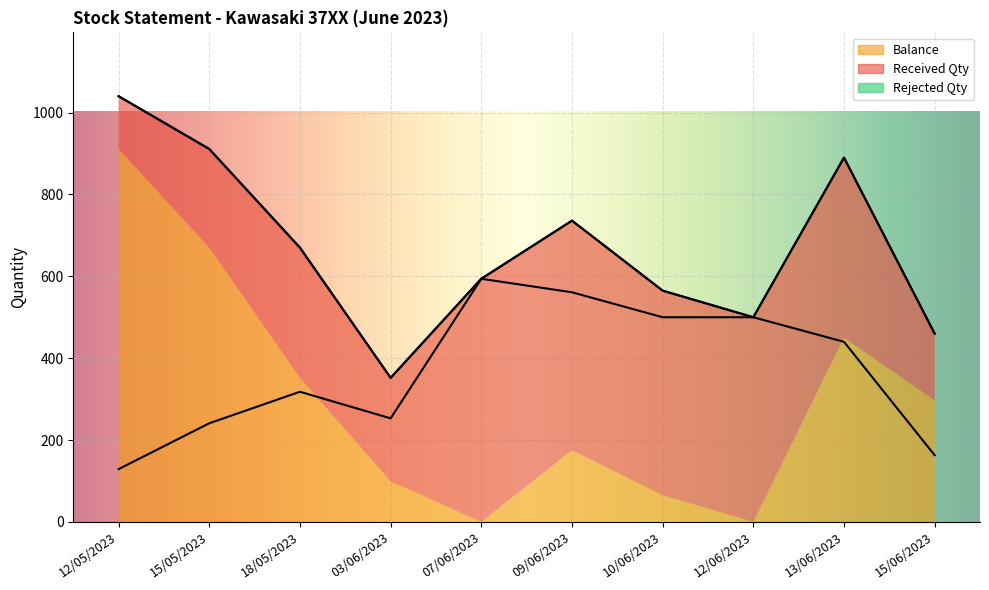

Rank the series by their average value, from lowest to highest.

Rejected Qty, Balance, Received Qty